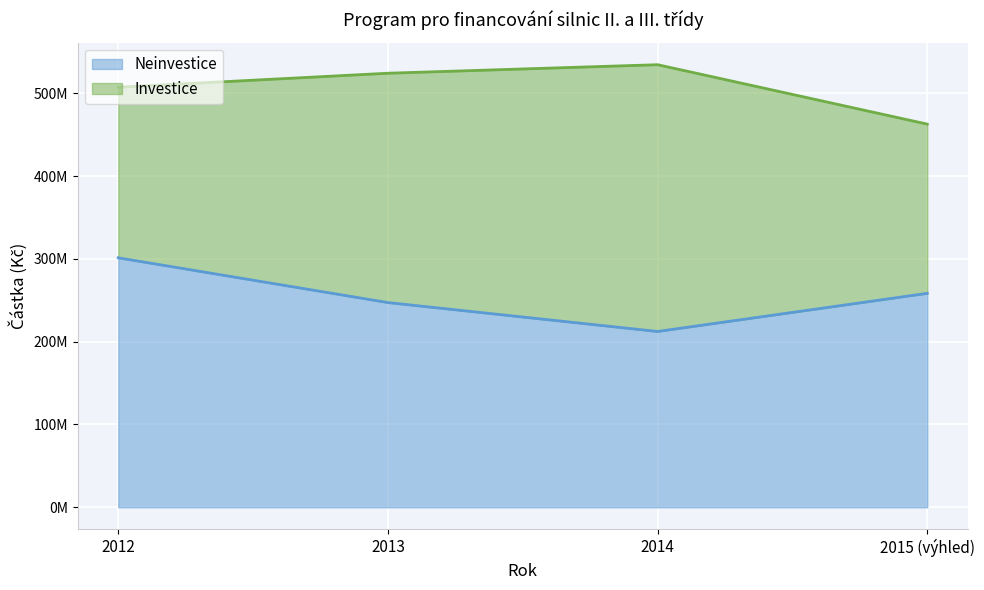

Between 2014 and 2015 (výhled), which is larger?

2015 (výhled)